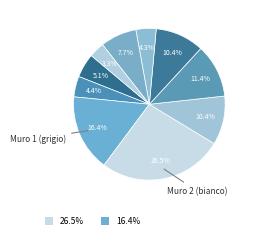

Which category has the smallest portion of the pie?

Infissi